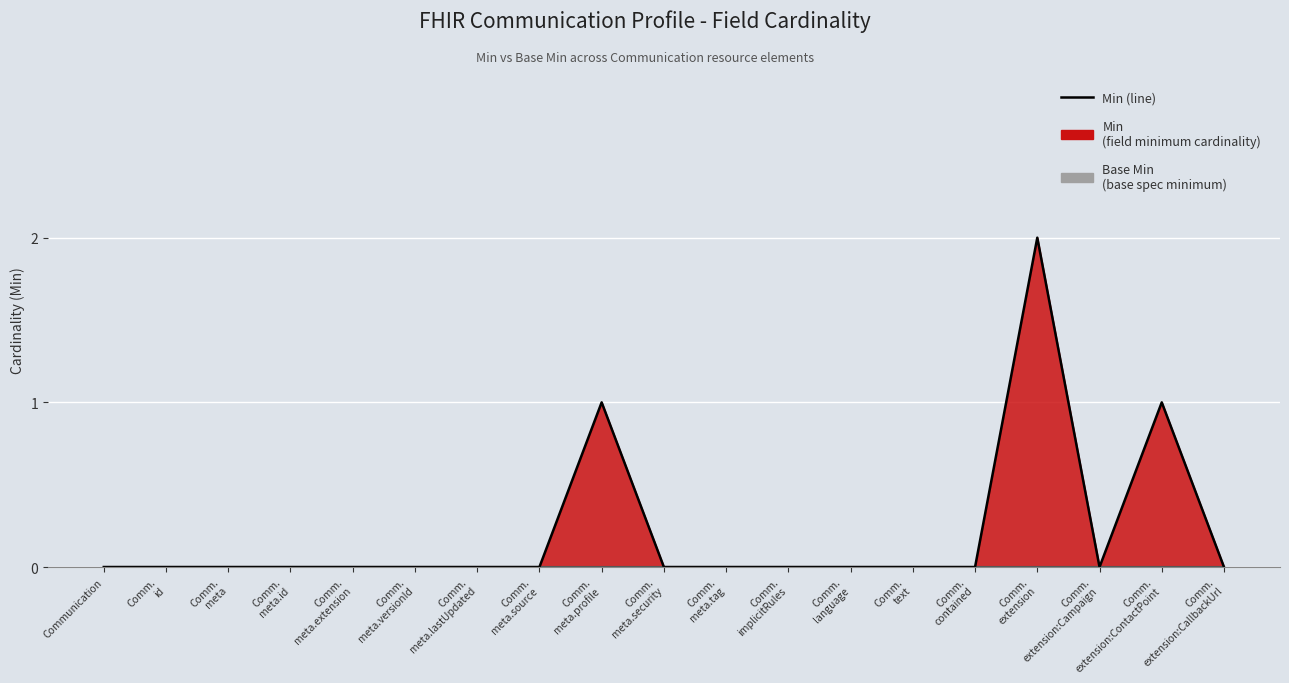

At which category does the data reach its first local peak?

Comm. meta.profile